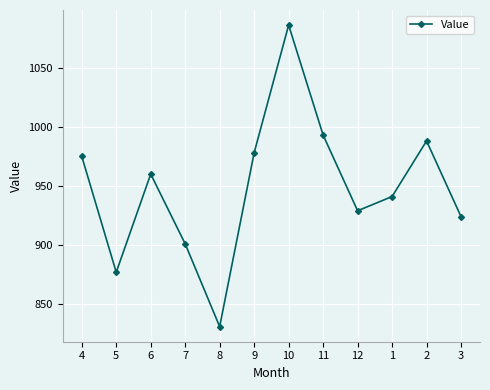

List the labels in order of value, largest first.

10, 11, 2, 9, 4, 6, 1, 12, 3, 7, 5, 8